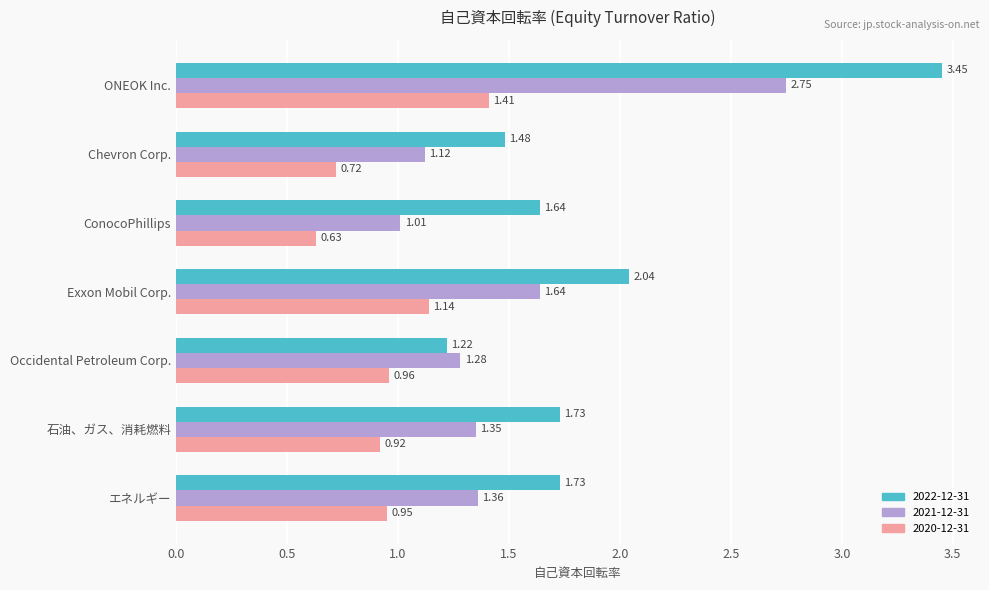

What is the difference between the second highest and second lowest values in the 2020-12-31 series?

0.4